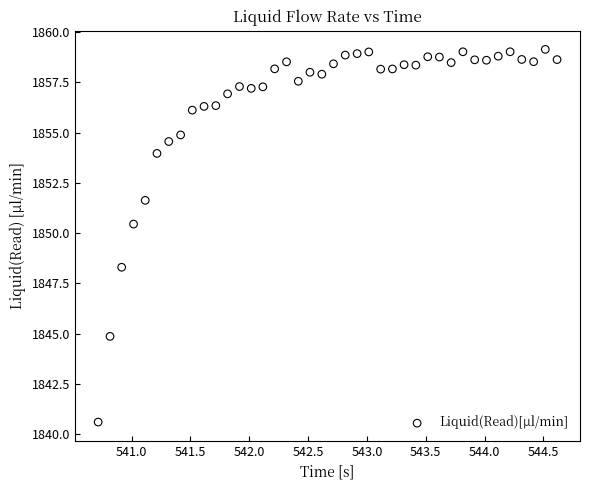

What is the range of Y values (max minus min)?

18.5